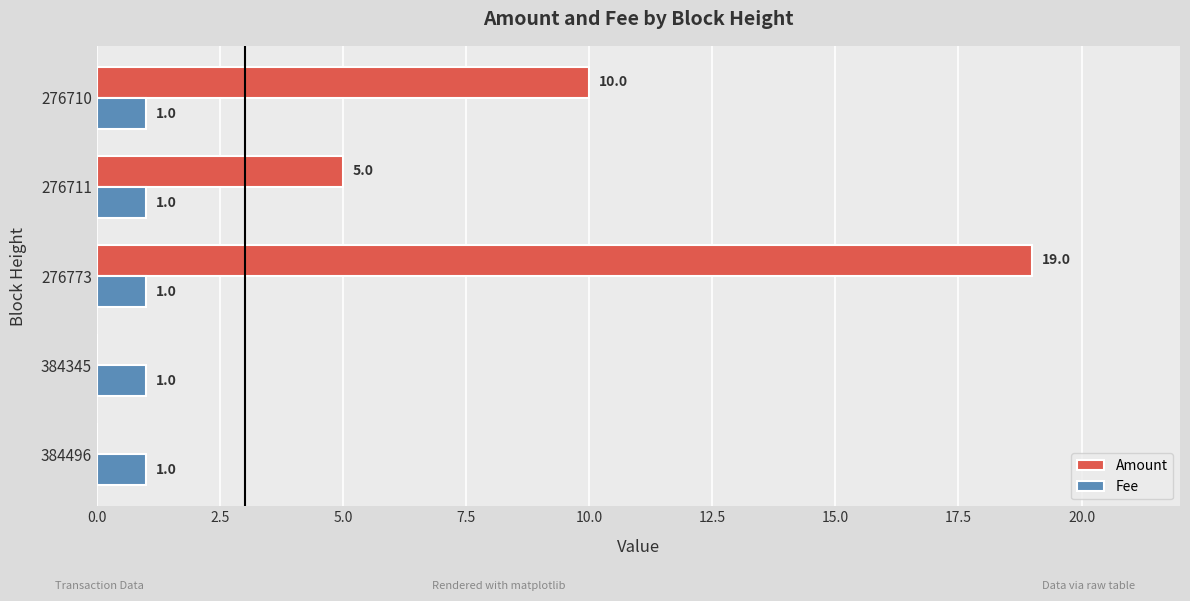

At which label does Amount reach its peak?

276773